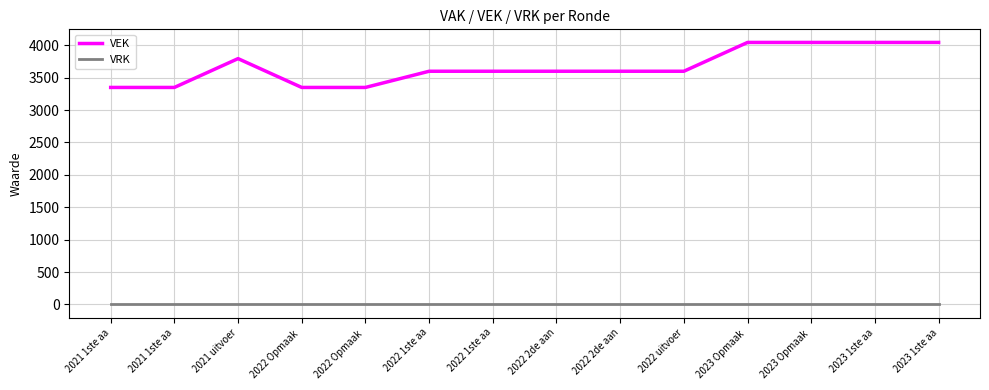

At how many categories does at least one series exceed 3031?

14